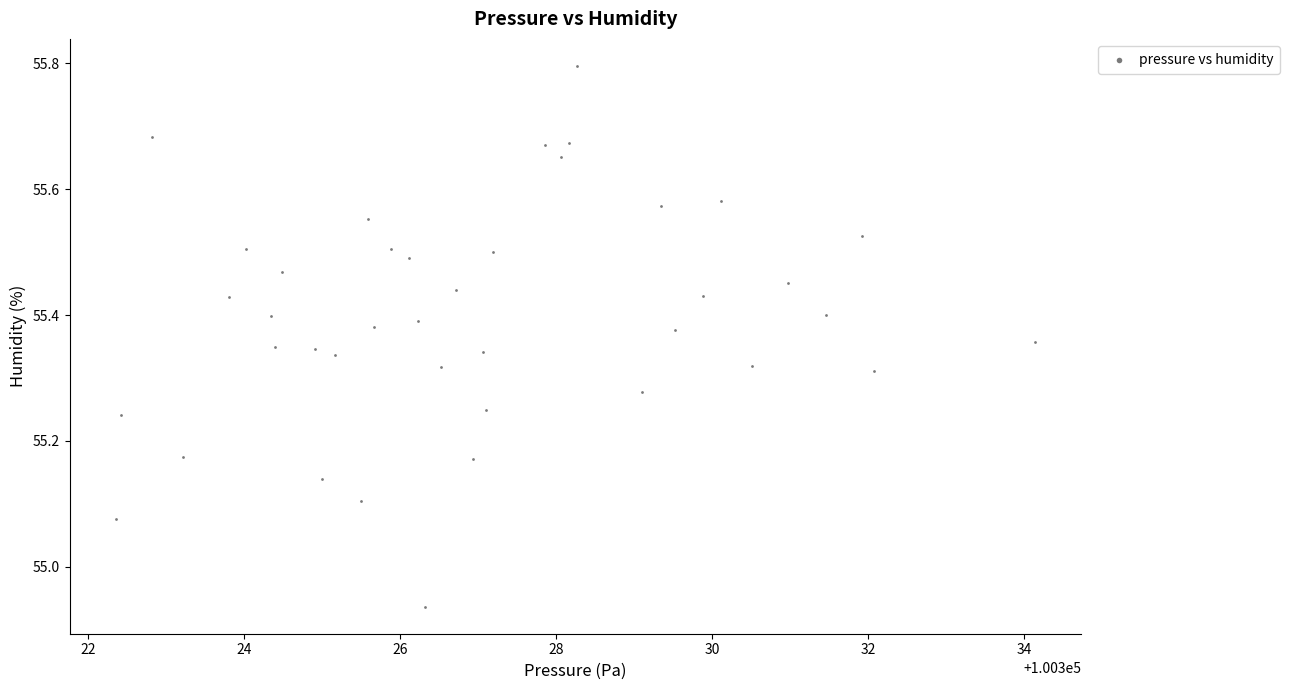

What is the range of X values (max minus min)?

11.8